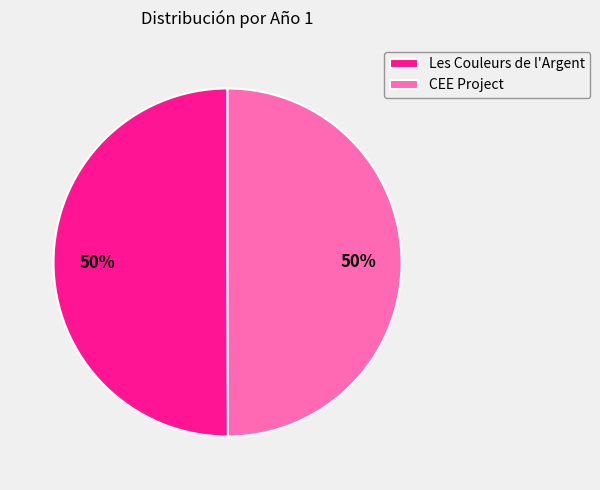

Approximately how many times larger is the value at Les Couleurs de l'Argent compared to CEE Project?

1.0